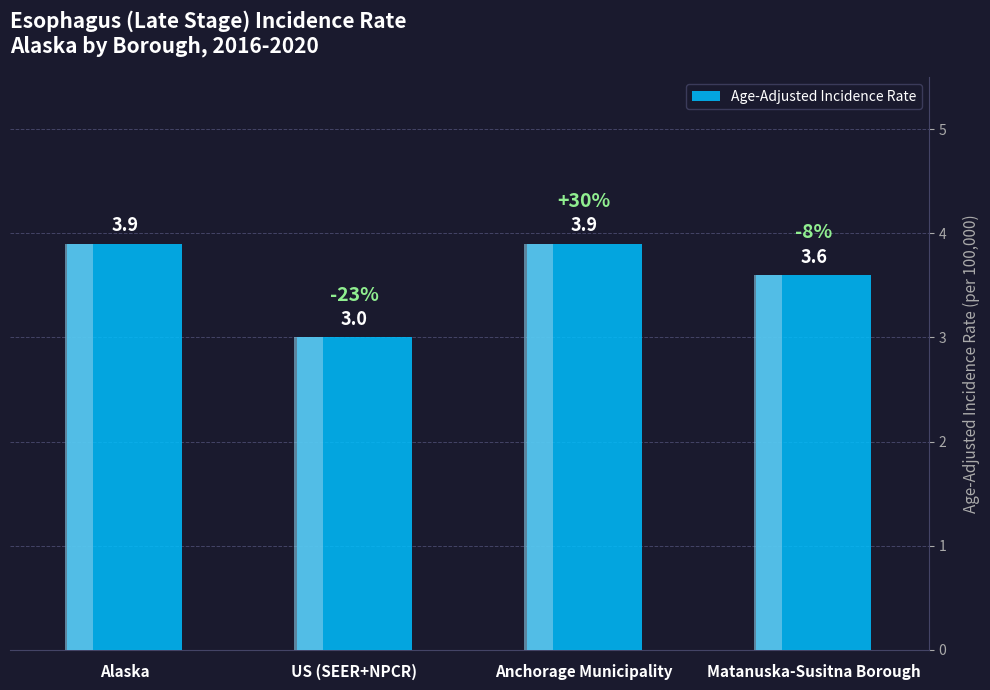

What is the greatest value displayed?

3.9